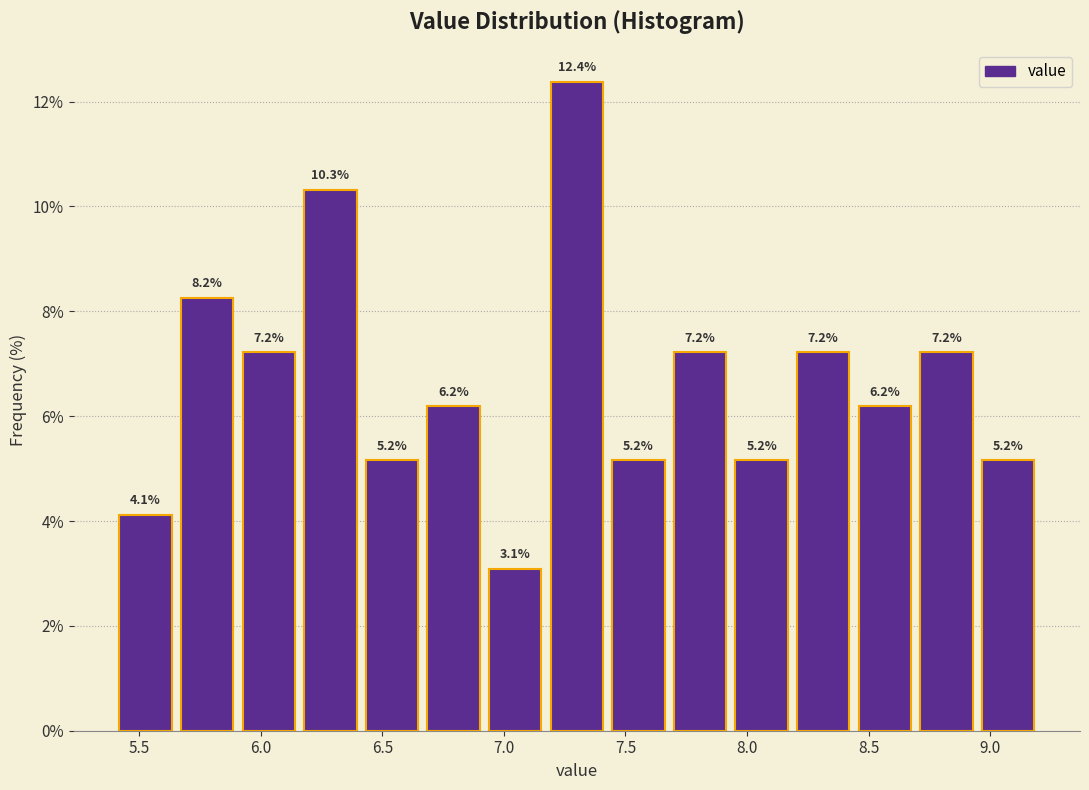

Reading left to right, list every bar in this chart as the range it spans on the x-axis followed by its height. The bar edges are not printed on the chart, so give them approximately, as read against the axis.

5.40 to 5.65: 4.1
5.65 to 5.90: 8.2
5.90 to 6.15: 7.2
6.15 to 6.40: 10.3
6.40 to 6.65: 5.2
6.65 to 6.90: 6.2
6.90 to 7.15: 3.1
7.15 to 7.45: 12.4
7.45 to 7.70: 5.2
7.70 to 7.95: 7.2
7.95 to 8.20: 5.2
8.20 to 8.45: 7.2
8.45 to 8.70: 6.2
8.70 to 8.95: 7.2
8.95 to 9.20: 5.2